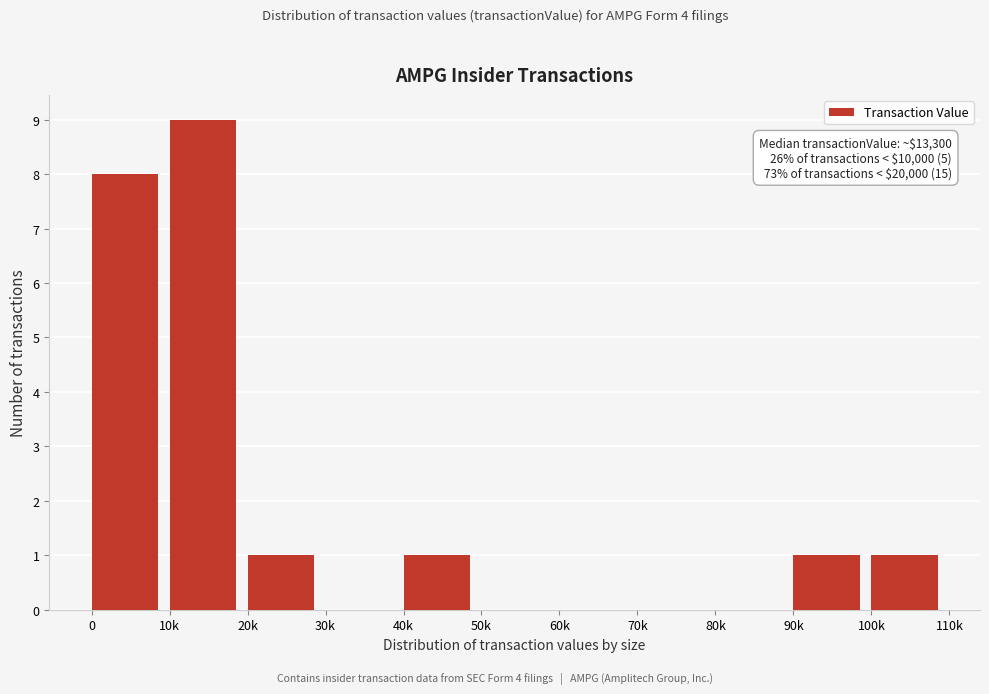

Reading left to right, what are all the values shown in this chart?

0=8	10k=9	20k=1	30k=0	40k=1	50k=0	60k=0	70k=0	80k=0	90k=1	100k=1